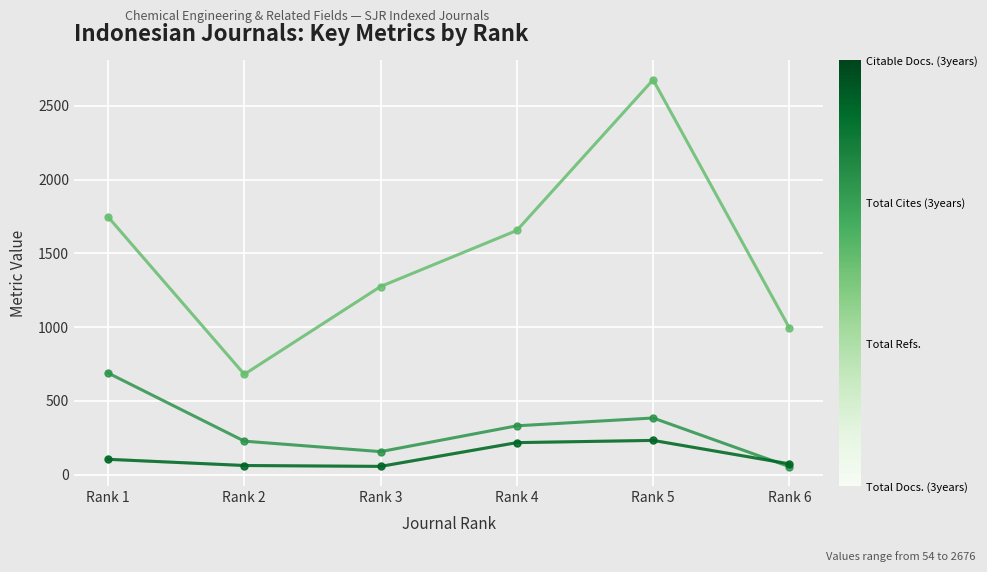

What is the maximum value shown in the chart?

2676